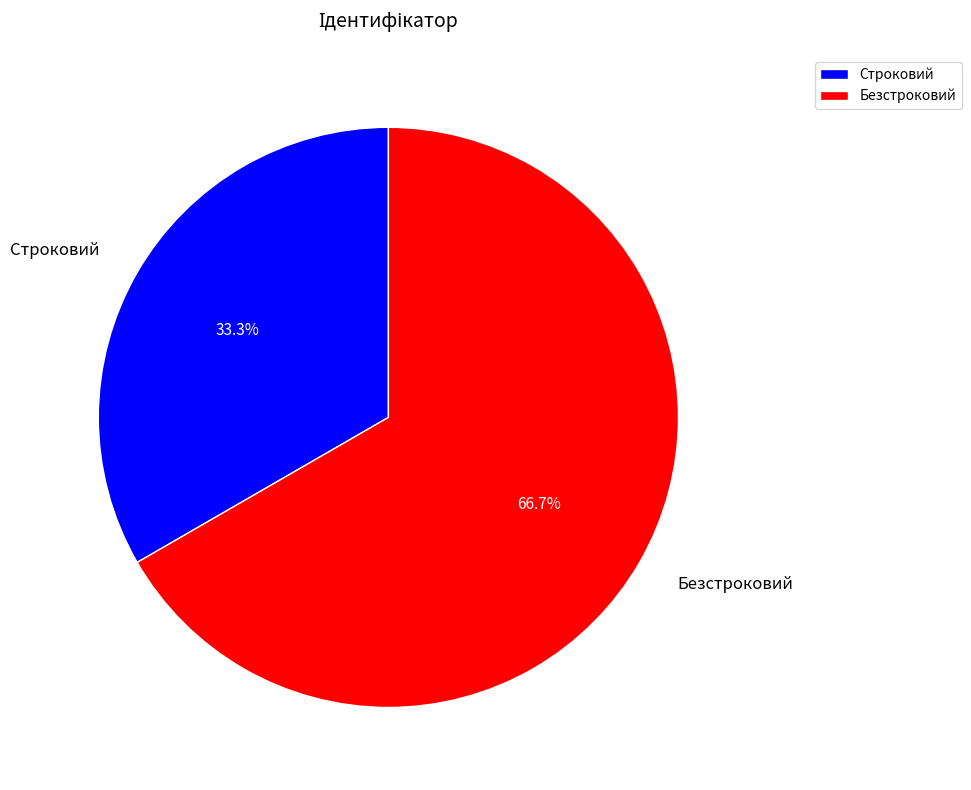

Which slice is the largest?

Безстроковий